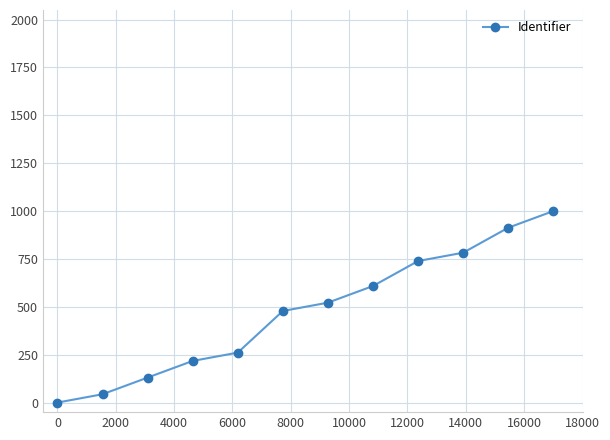

Reading right to left, transcribe all the data shown in this chart.

1000.0	913.0	782.6	739.1	608.7	521.7	478.3	260.9	217.4	130.4	43.5	0.0